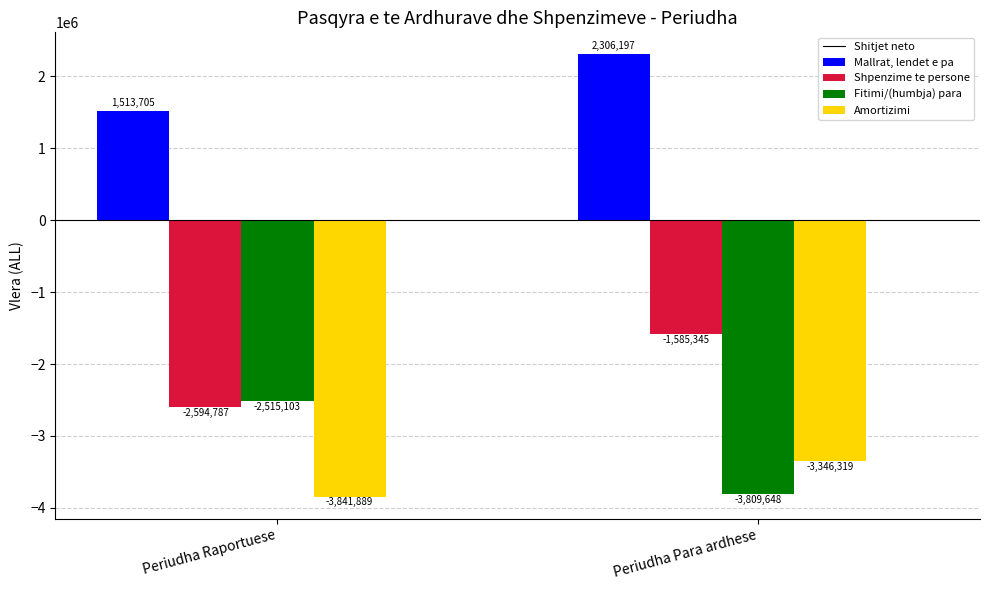

What is the total value across all series at Periudha Para ardhese?

-6435115